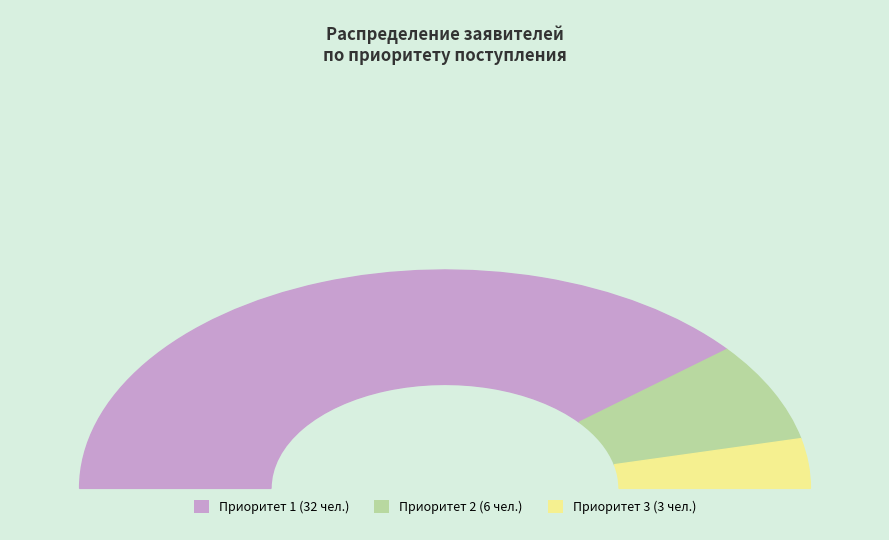

Which category accounts for the majority?

Приоритет 1